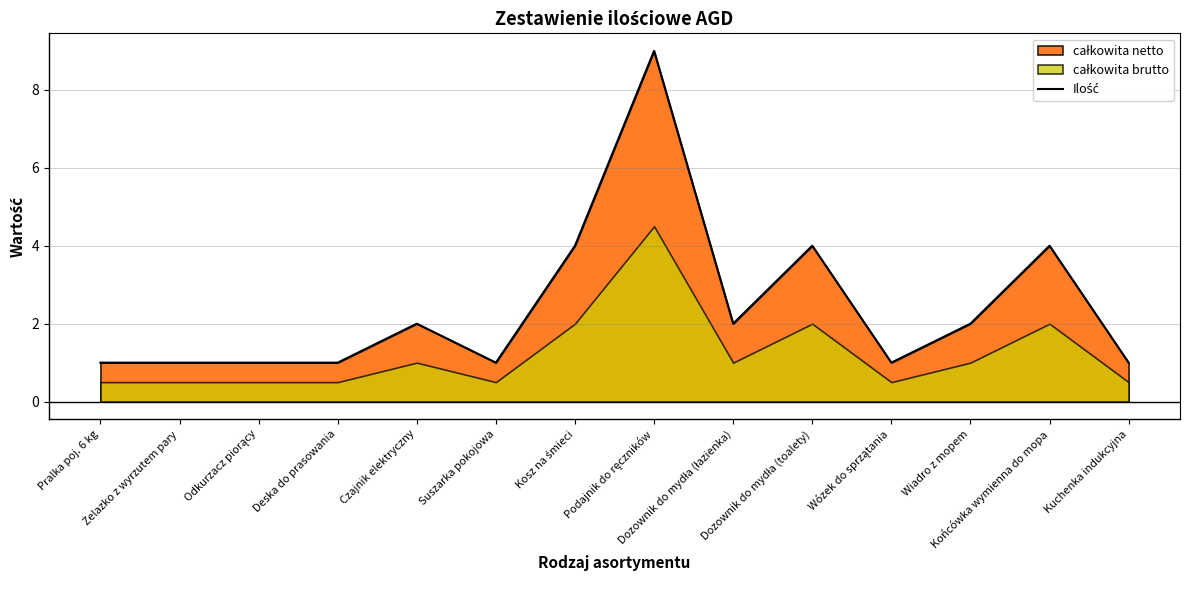

What value does the data have at Dozownik do mydła (łazienka)?

2